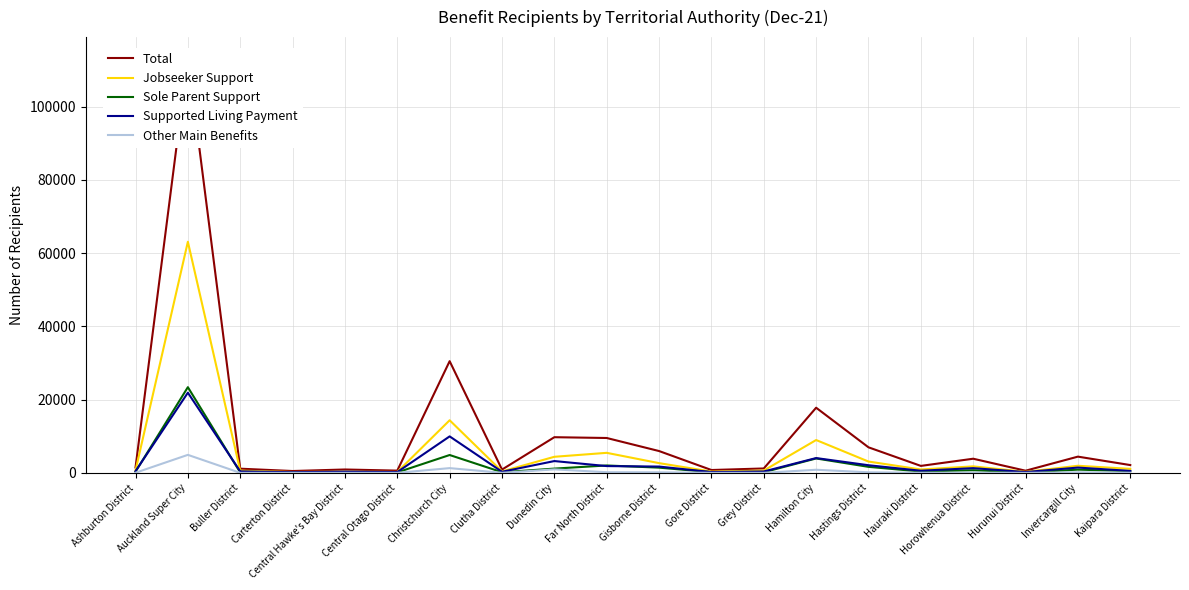

Reading right to left, list all the values displayed in this chart.

Total: Kaipara District=2133	Invercargill City=4434	Hurunui District=591	Horowhenua District=3864	Hauraki District=1905	Hastings District=6978	Hamilton City=17793	Grey District=1203	Gore District=780	Gisborne District=5961	Far North District=9525	Dunedin City=9741	Clutha District=900	Christchurch City=30504	Central Otago District=615	Central Hawke's Bay District=924	Carterton District=507	Buller District=1143	Auckland Super City=113331	Ashburton District=1476
Jobseeker Support: Kaipara District=1092	Invercargill City=1941	Hurunui District=279	Horowhenua District=1776	Hauraki District=930	Hastings District=3093	Hamilton City=8970	Grey District=630	Gore District=354	Gisborne District=2658	Far North District=5472	Dunedin City=4392	Clutha District=399	Christchurch City=14367	Central Otago District=246	Central Hawke's Bay District=345	Carterton District=231	Buller District=609	Auckland Super City=63114	Ashburton District=645
Sole Parent Support: Kaipara District=474	Invercargill City=888	Hurunui District=87	Horowhenua District=726	Hauraki District=366	Hastings District=1647	Hamilton City=3936	Grey District=183	Gore District=186	Gisborne District=1428	Far North District=2022	Dunedin City=1167	Clutha District=177	Christchurch City=4878	Central Otago District=135	Central Hawke's Bay District=225	Carterton District=84	Buller District=117	Auckland Super City=23400	Ashburton District=330
Supported Living Payment: Kaipara District=531	Invercargill City=1449	Hurunui District=222	Horowhenua District=1293	Hauraki District=588	Hastings District=2085	Hamilton City=4044	Grey District=381	Gore District=225	Gisborne District=1722	Far North District=1854	Dunedin City=3225	Clutha District=303	Christchurch City=9963	Central Otago District=222	Central Hawke's Bay District=339	Carterton District=180	Buller District=408	Auckland Super City=21894	Ashburton District=465
Other Main Benefits: Kaipara District=36	Invercargill City=156	Hurunui District=6	Horowhenua District=69	Hauraki District=27	Hastings District=156	Hamilton City=849	Grey District=12	Gore District=15	Gisborne District=153	Far North District=180	Dunedin City=954	Clutha District=18	Christchurch City=1296	Central Otago District=15	Central Hawke's Bay District=12	Carterton District=12	Buller District=6	Auckland Super City=4920	Ashburton District=36